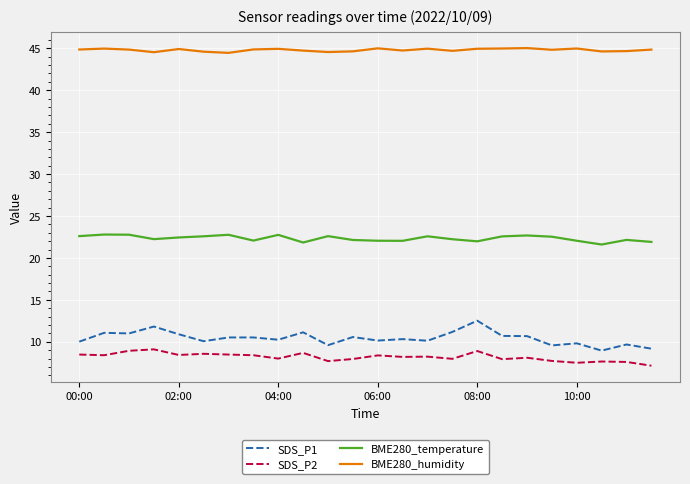

Does the chart display data point markers on the line(s)?

No